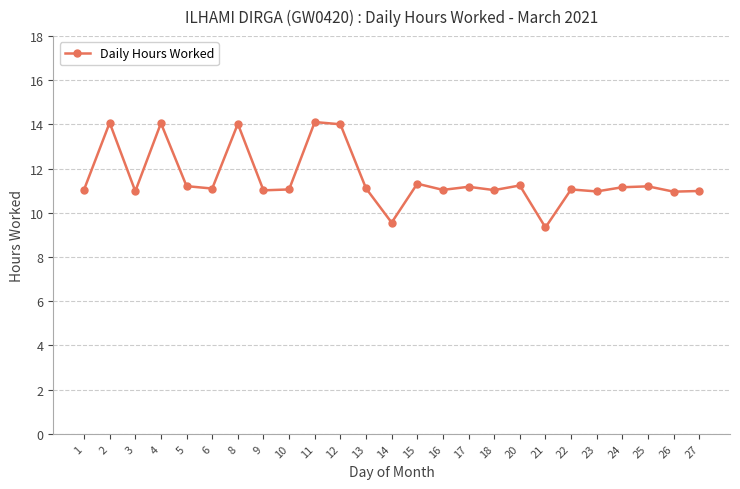

What is the average value?

11.6